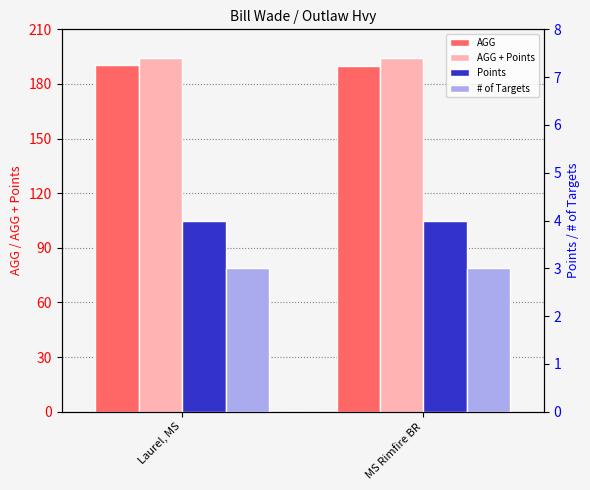

Which series has the widest spread of values?

AGG